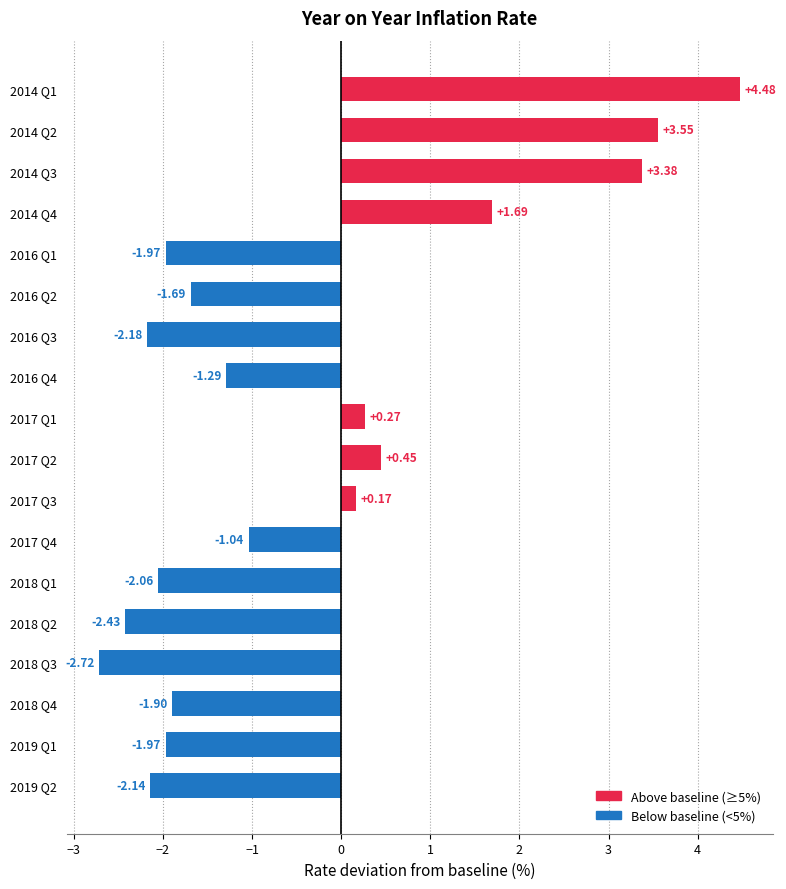

At which label is the value closest to 0?

2017 Q3